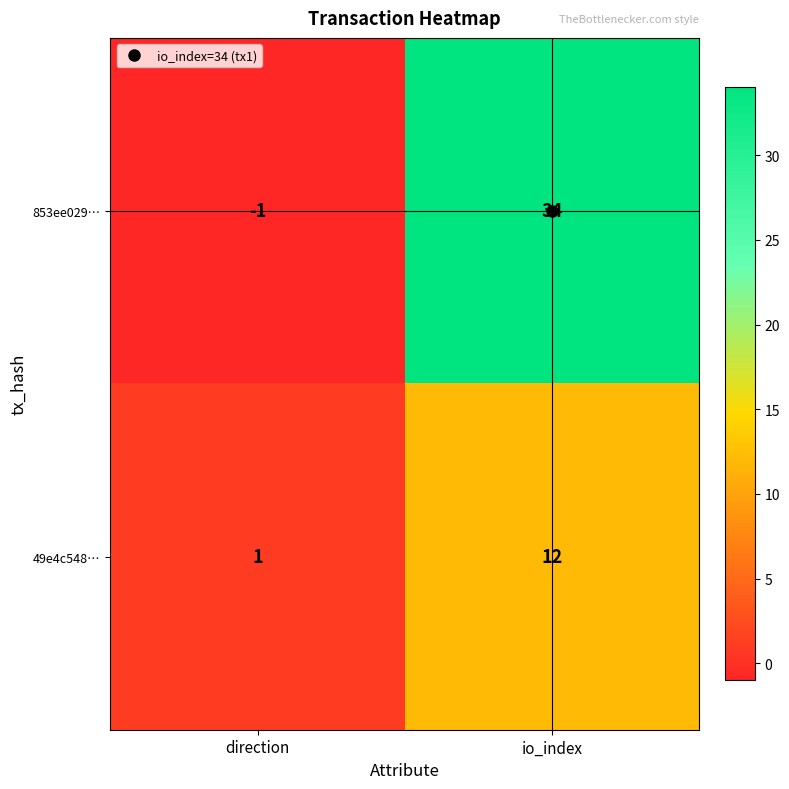

The 49e4c548… series shows 4 at io_index. True or false?

False